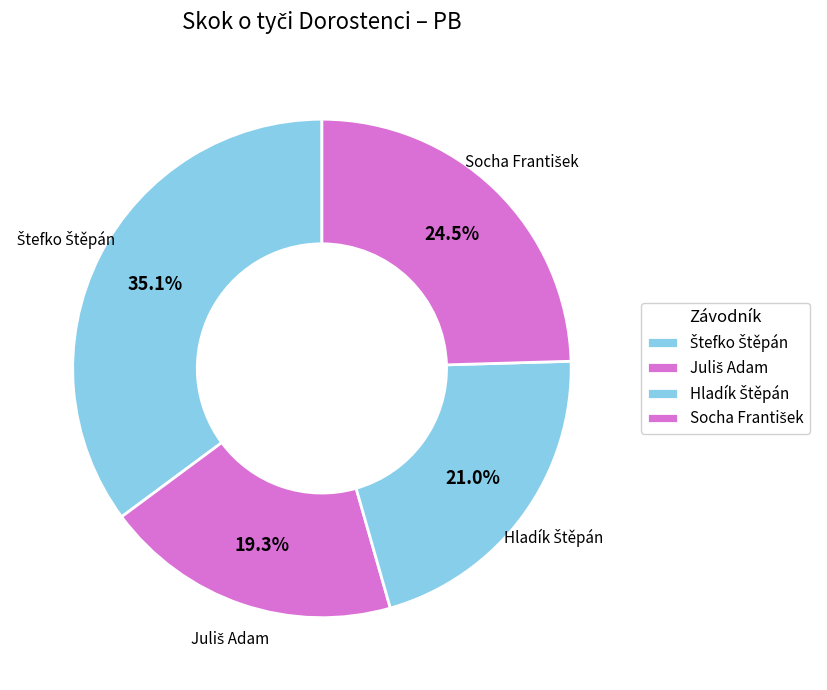

Is there a majority slice in this chart?

No